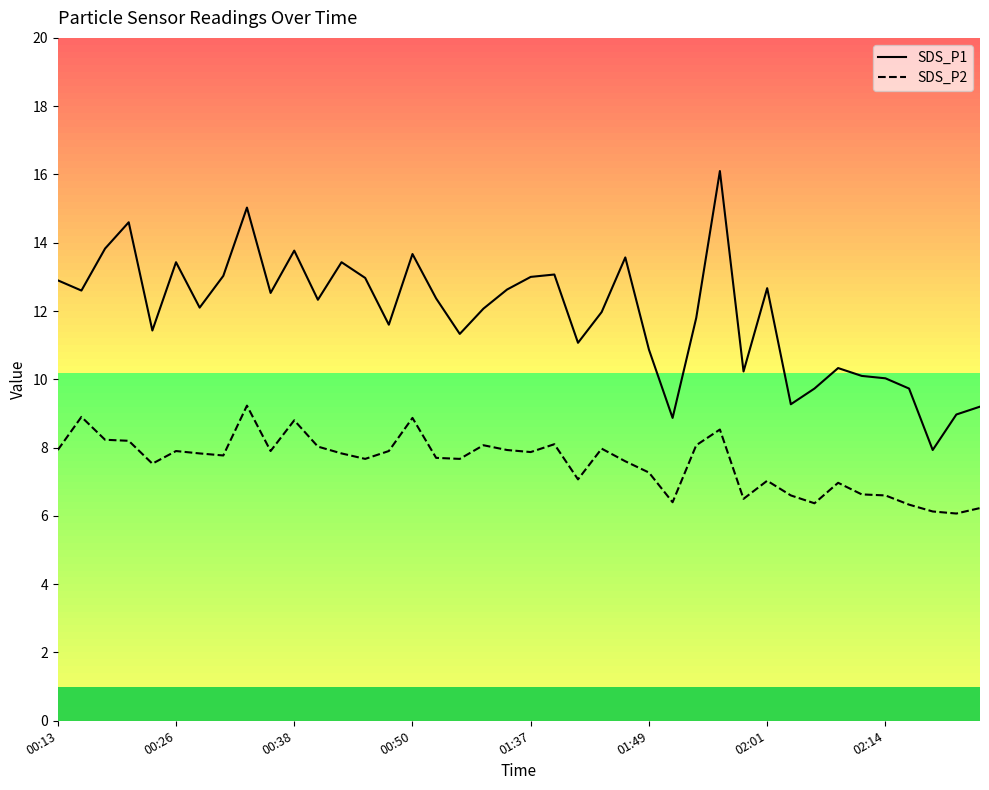

True or false: SDS_P1 and SDS_P2 cross at least once.

False